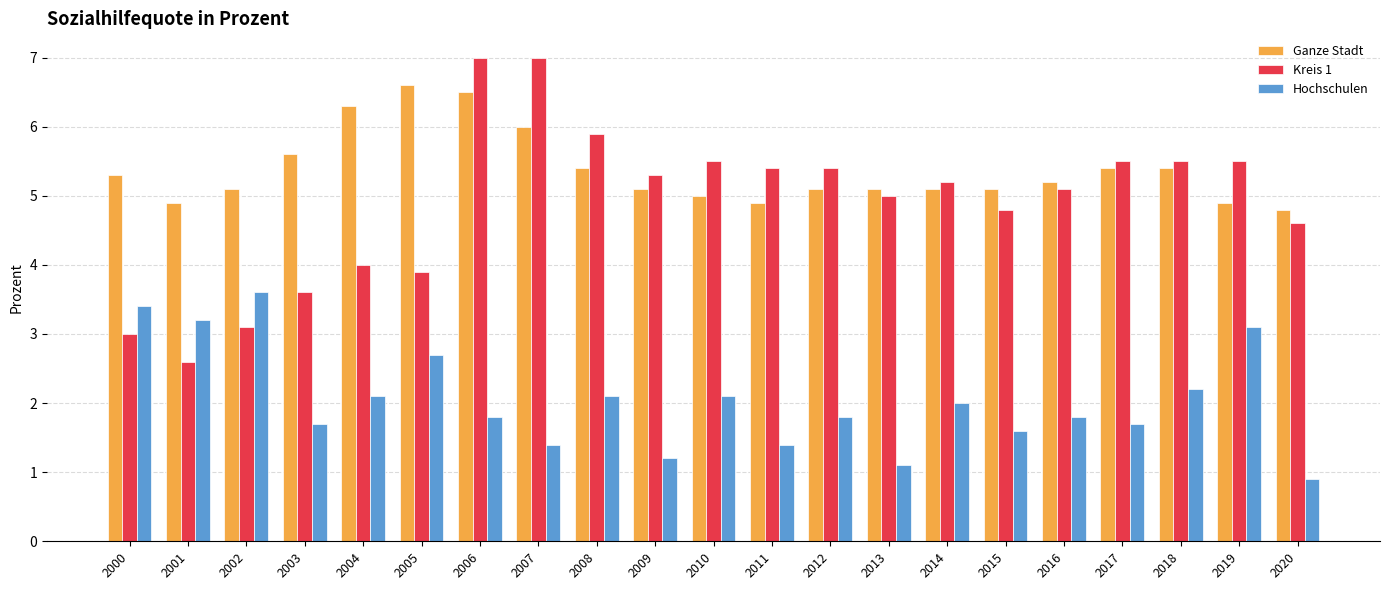

True or false: Ganze Stadt has a value of 5.1 at 2009.

True